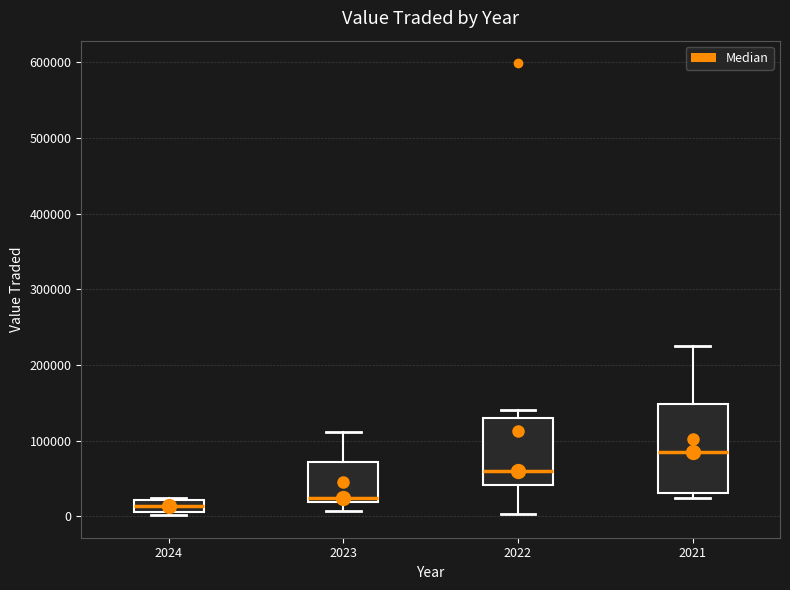

Which box is the tallest, from its lower edge to its upper edge?

2021